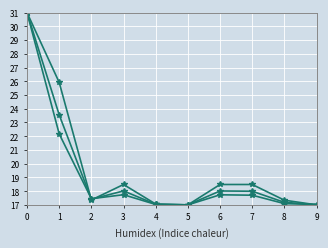

How many data points does each series have?

10